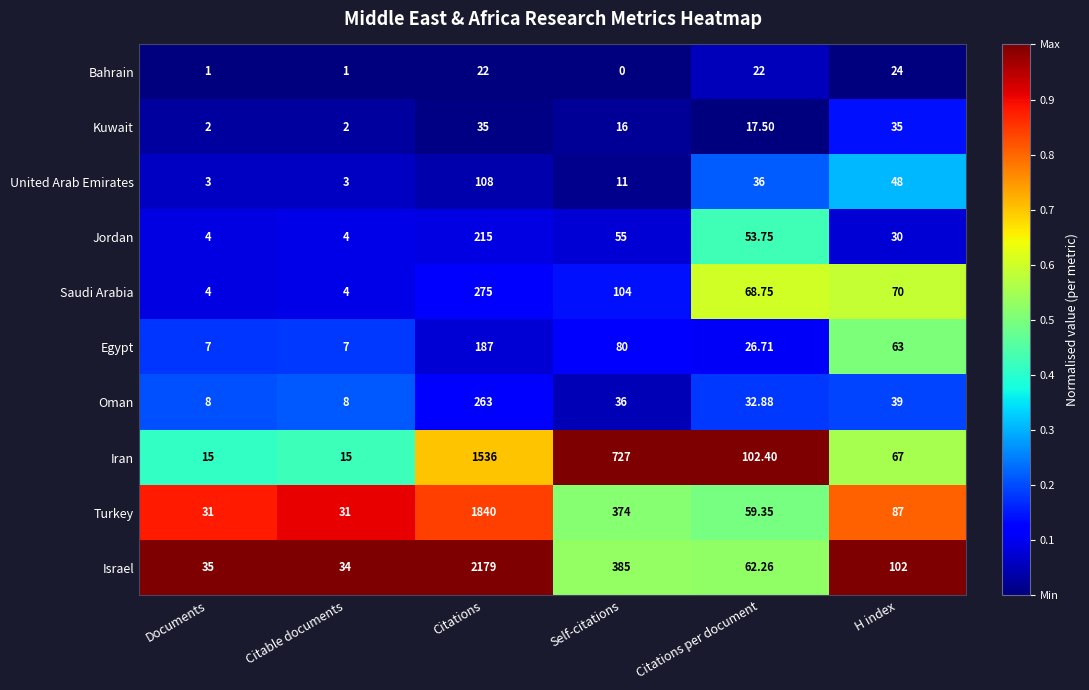

At which category is the sum across all series the highest?

Citations